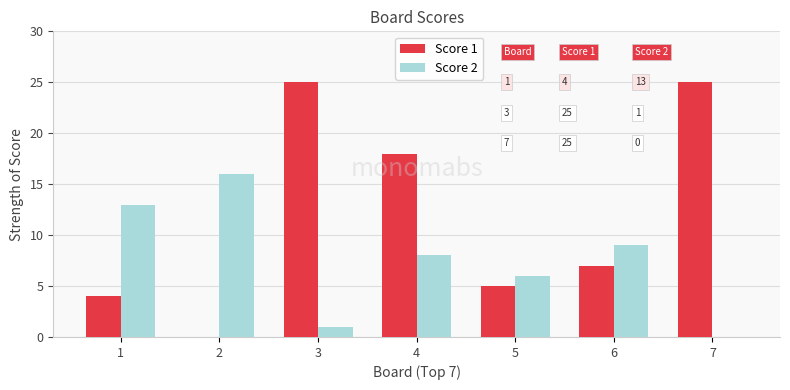

What is the total value across all series at 2?

16